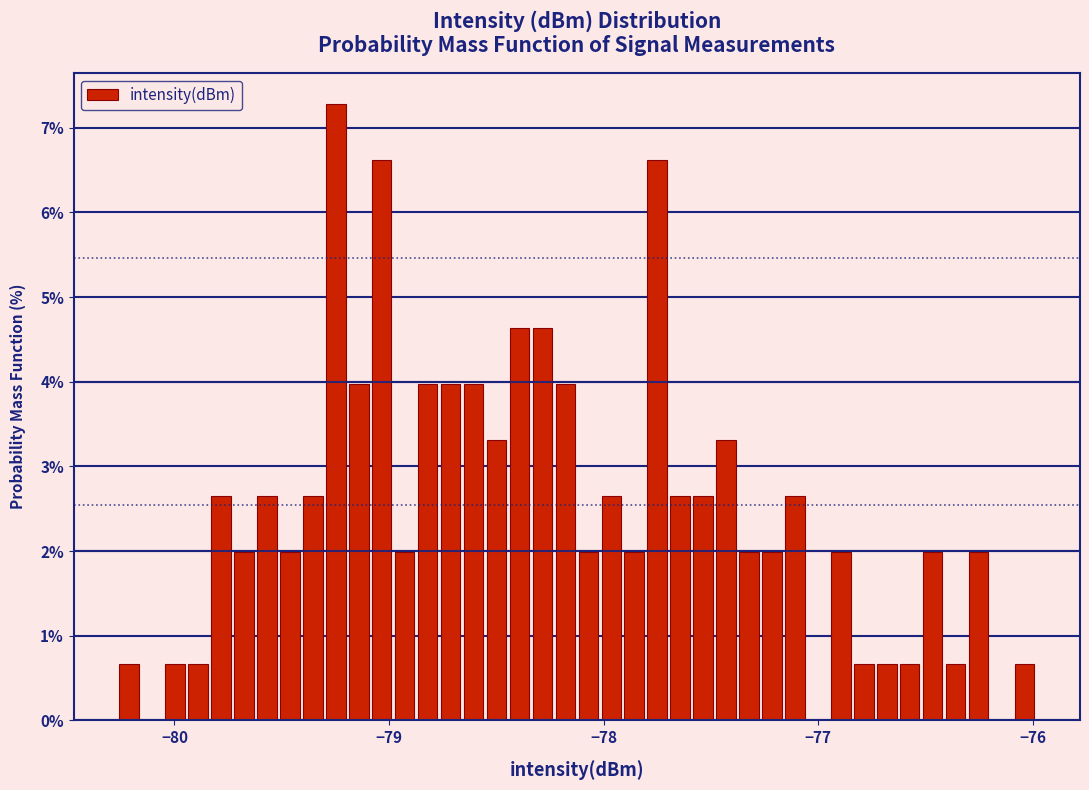

Around what value on the x-axis is the tallest bar? Give the approximate position of its centre, as read against the axis.

-79.2